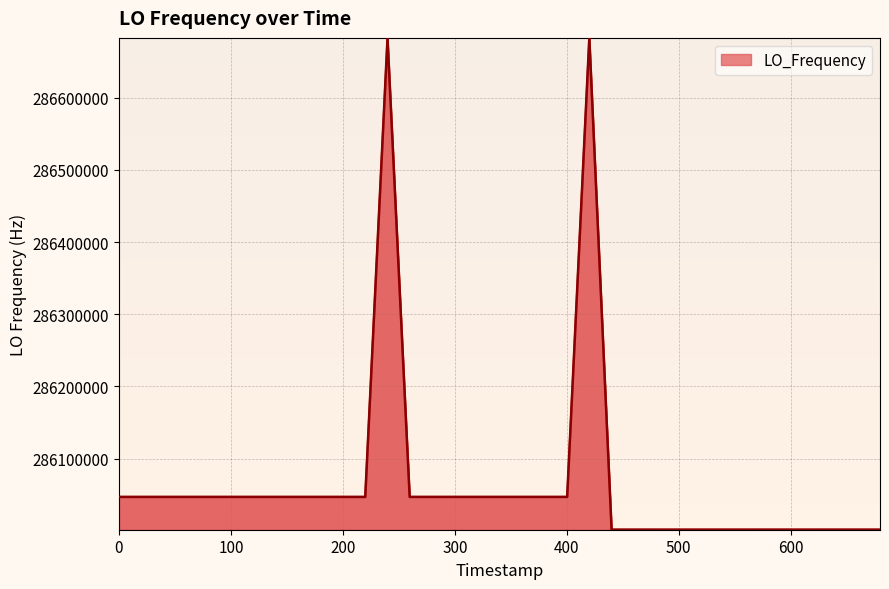

True or false: there are more than 1 points higher than both neighbors.

True